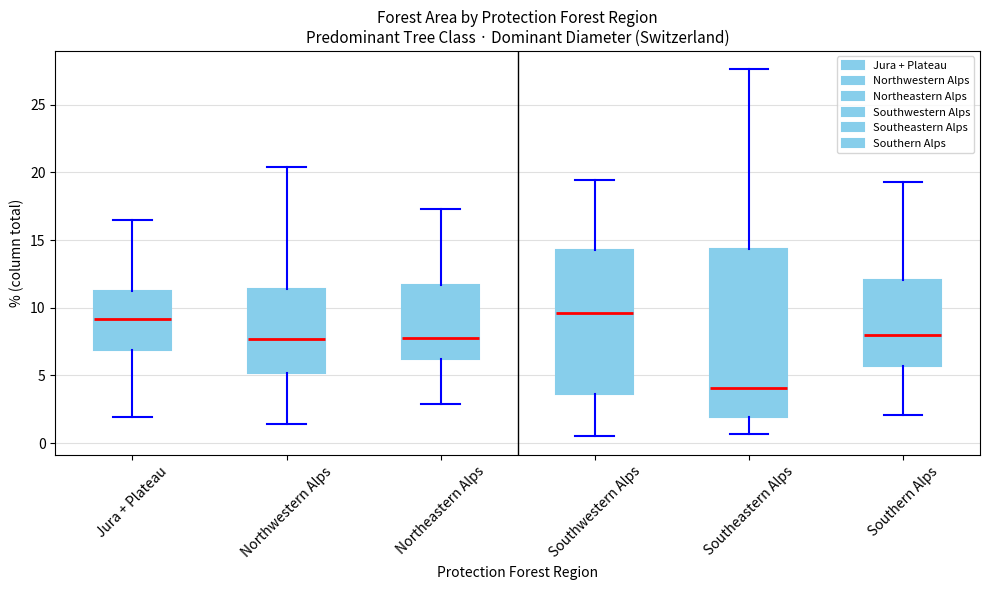

Reading left to right, read every box against the y-axis: the position of its median line, the range the box covers, and the ends of its whiskers. The values are not printed on the chart, so give them approximately, as read against the axis.

Jura + Plateau: median 9.0, box 7.0 to 11.0, whiskers 2.0 to 16.5
Northwestern Alps: median 7.5, box 5.0 to 11.5, whiskers 1.5 to 20.5
Northeastern Alps: median 8.0, box 6.5 to 11.5, whiskers 3.0 to 17.5
Southwestern Alps: median 9.5, box 3.5 to 14.5, whiskers 0.5 to 19.5
Southeastern Alps: median 4.0, box 2.0 to 14.5, whiskers 0.5 to 27.5
Southern Alps: median 8.0, box 5.5 to 12.0, whiskers 2.0 to 19.5